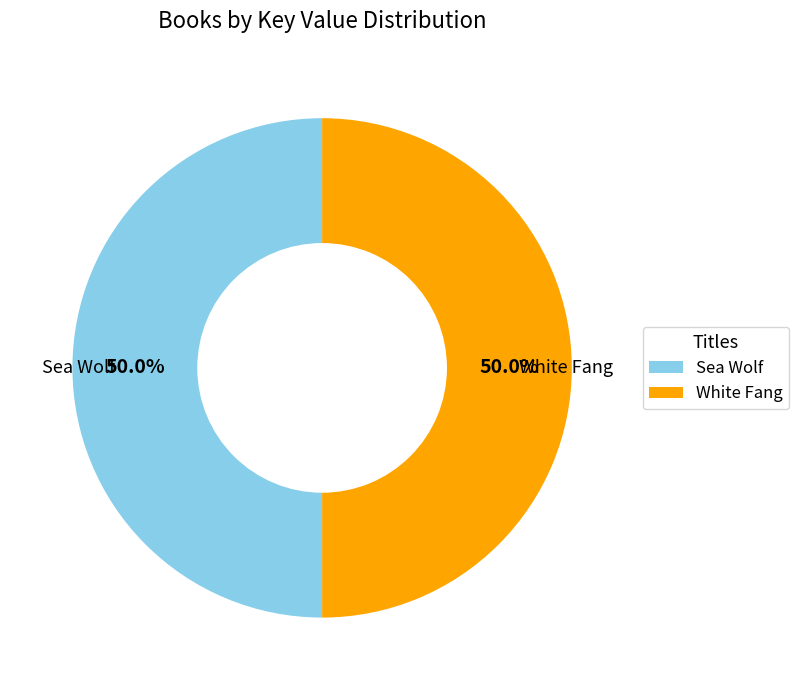

What percentage is the White Fang slice, to the nearest percent?

50%